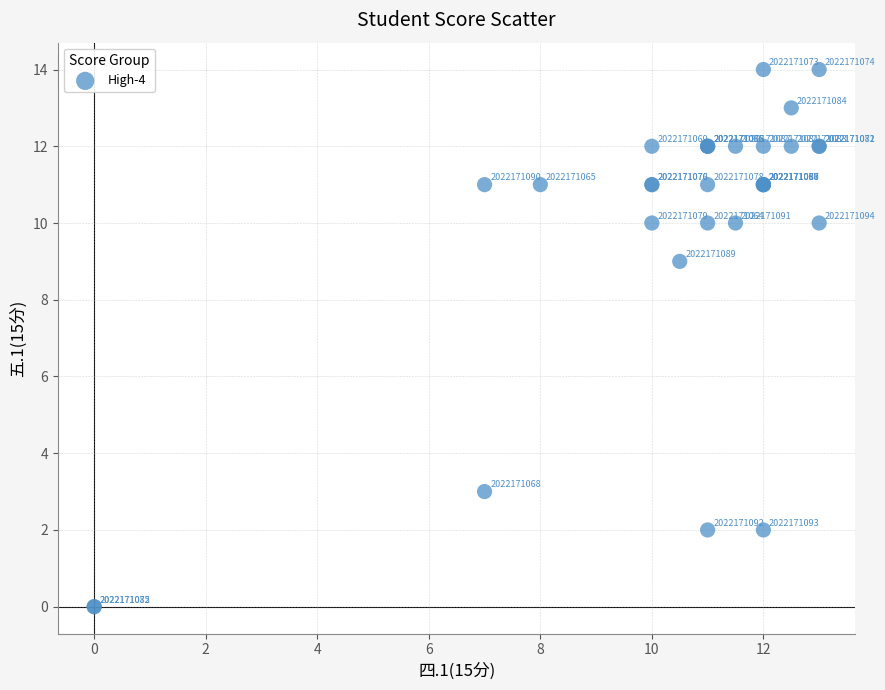

What Y value in the scatter plot is closest to 7?

9